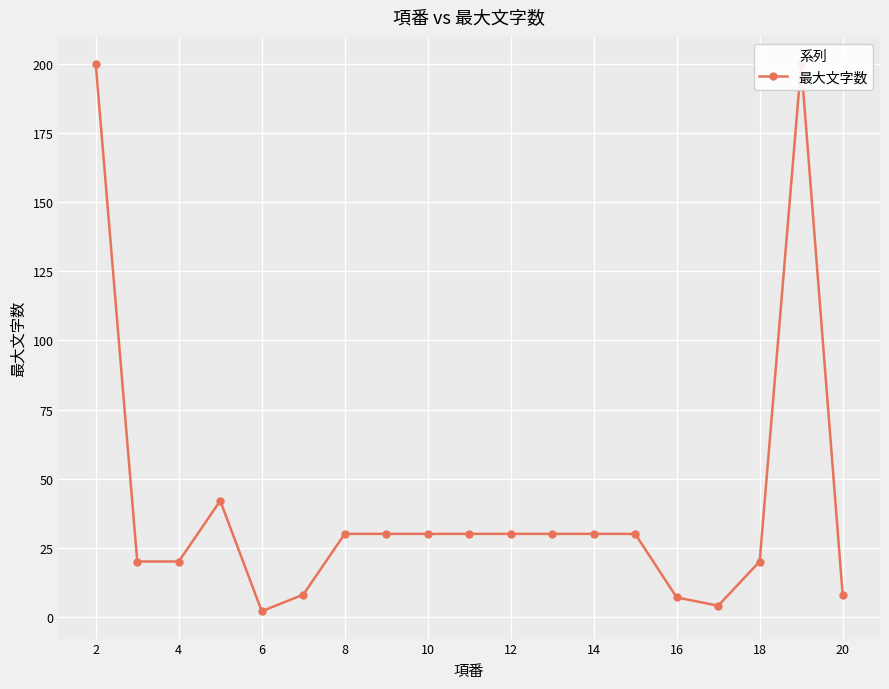

What is the difference between the maximum and minimum values?

198